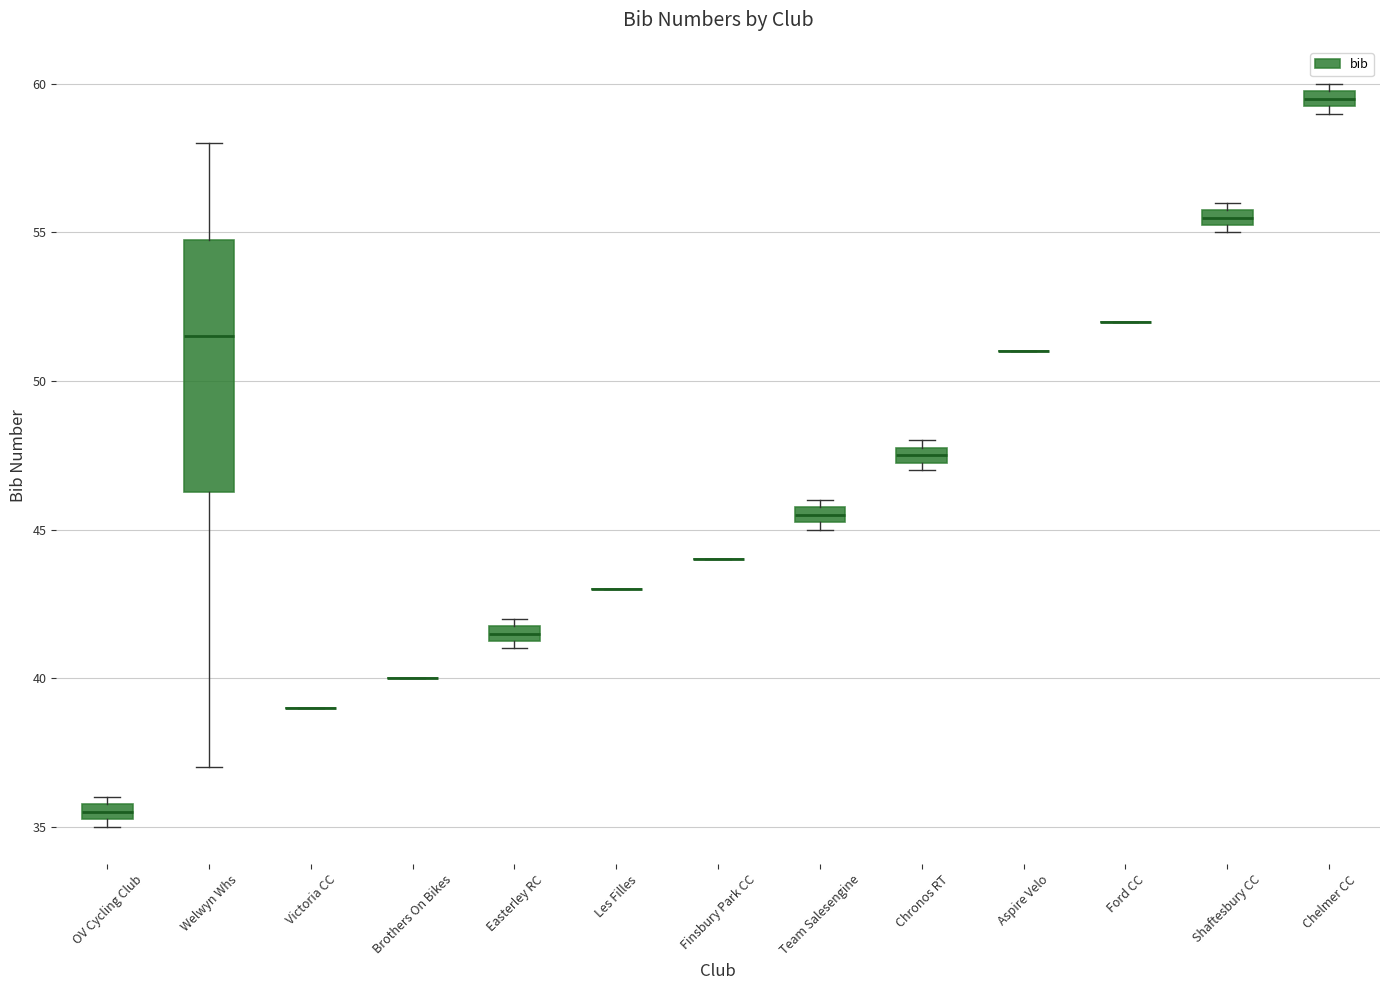

Where is the lower edge of the box for Team Salesengine on the y-axis? The values are not printed on the chart, so give them approximately, as read against the axis.

45.5